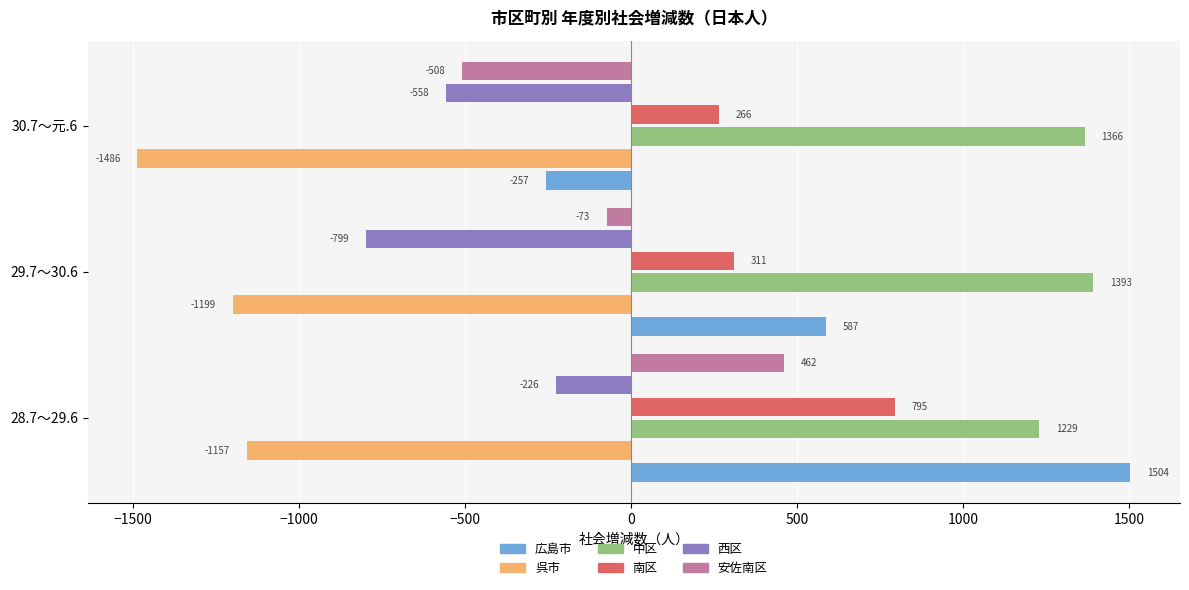

Where is 広島市 nearest to the value 623?

29.7～30.6